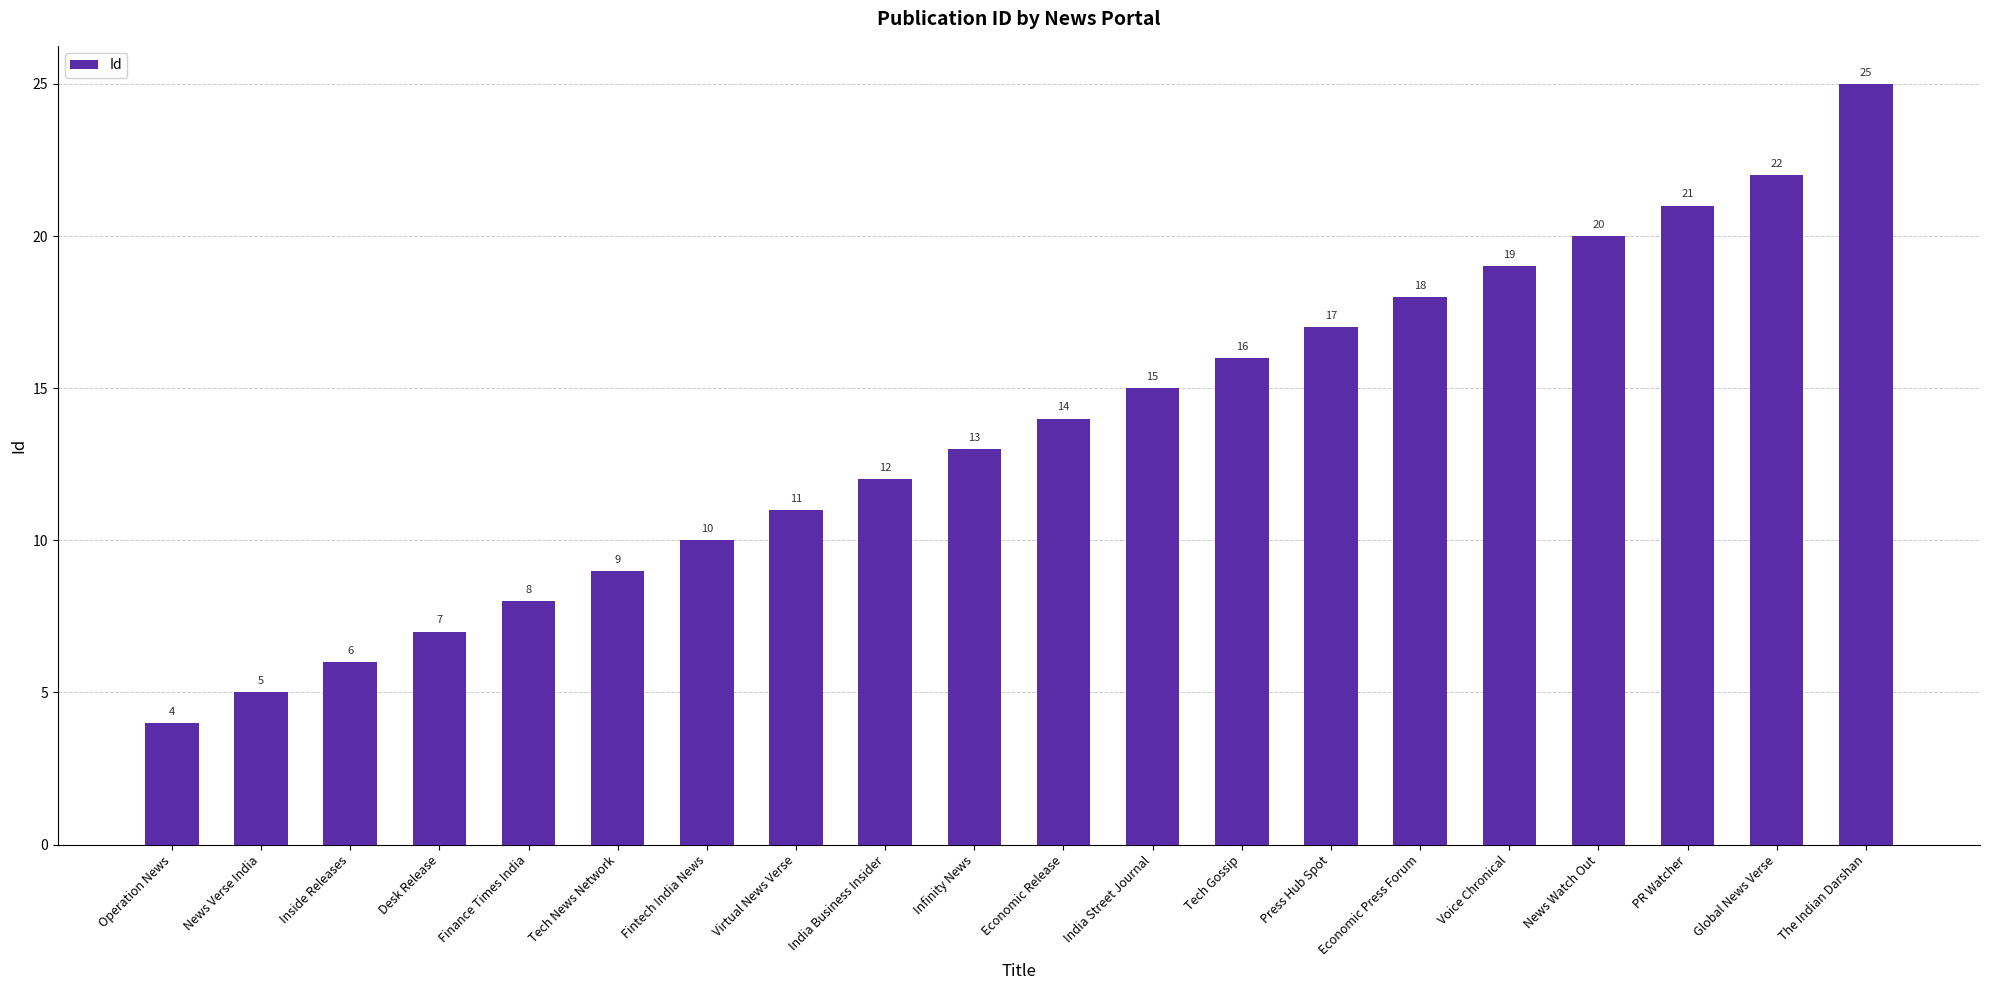

What is the change in value from Operation News to PR Watcher?

+17